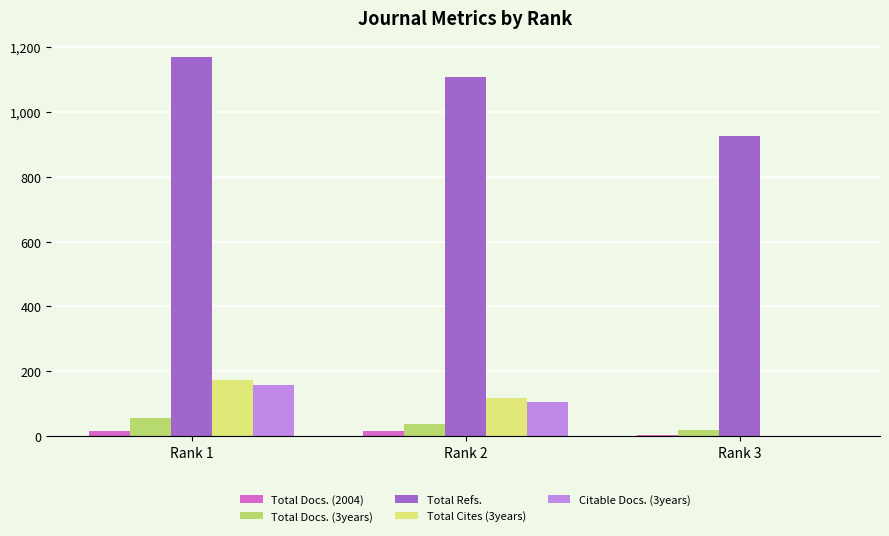

Where does the Total Cites (3years) series first go above 119?

Rank 1